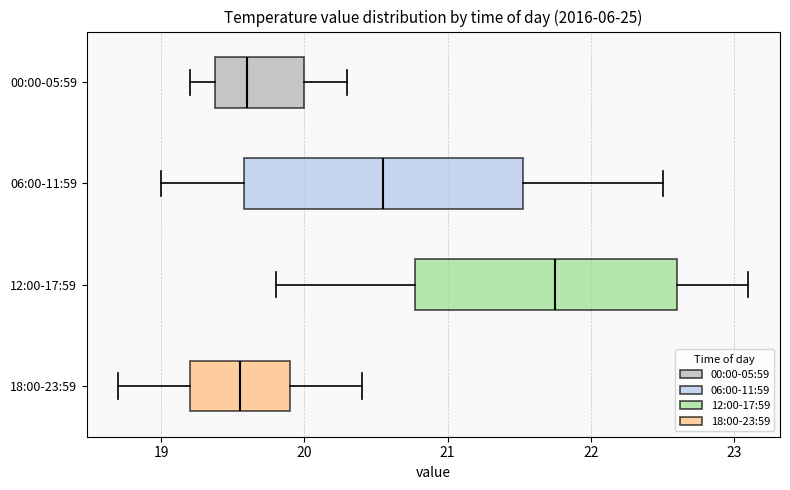

Which box is the widest, from its left edge to its right edge?

06:00-11:59